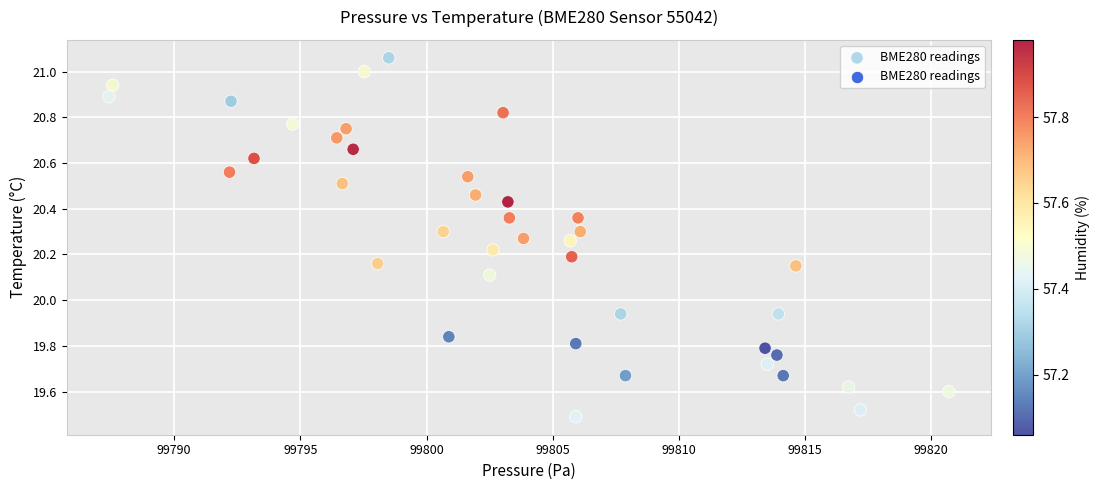

What is the range of Y values (max minus min)?

1.6